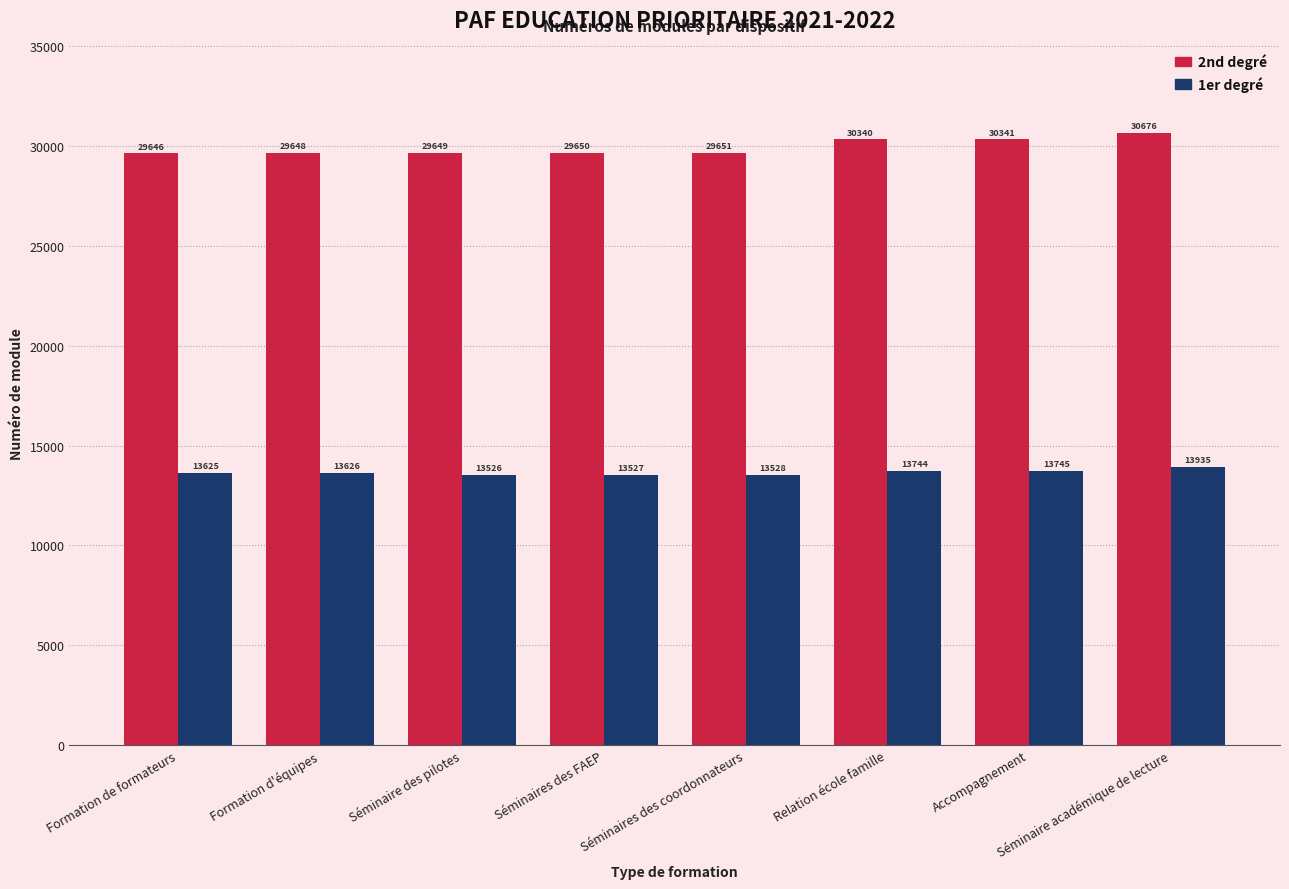

Rank the series by their average value, from lowest to highest.

1er degré, 2nd degré